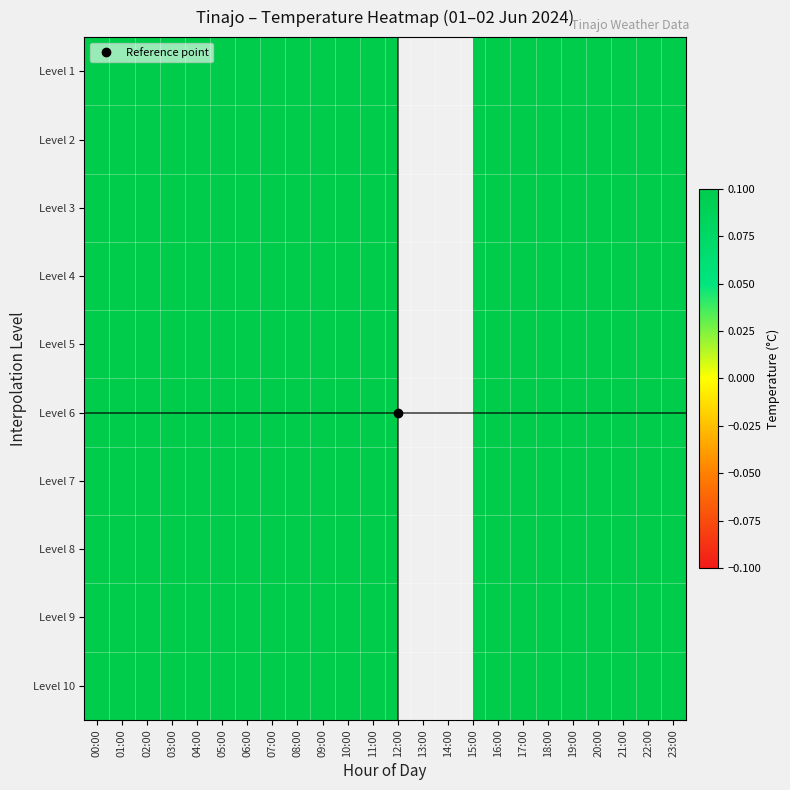

What is the sum of the Level 2 values at 12:00 and 23:00?

35.7